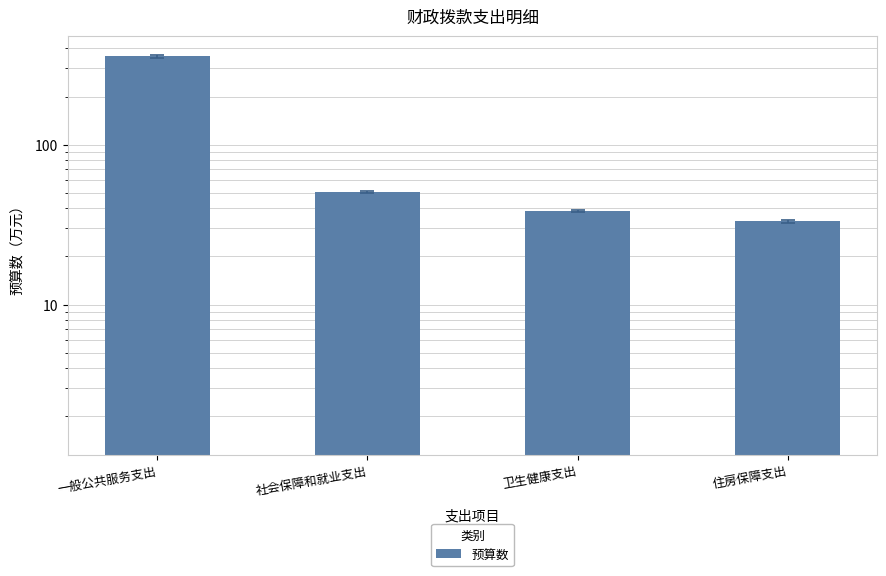

Is it true that the value at 卫生健康支出 is 17.2?

False